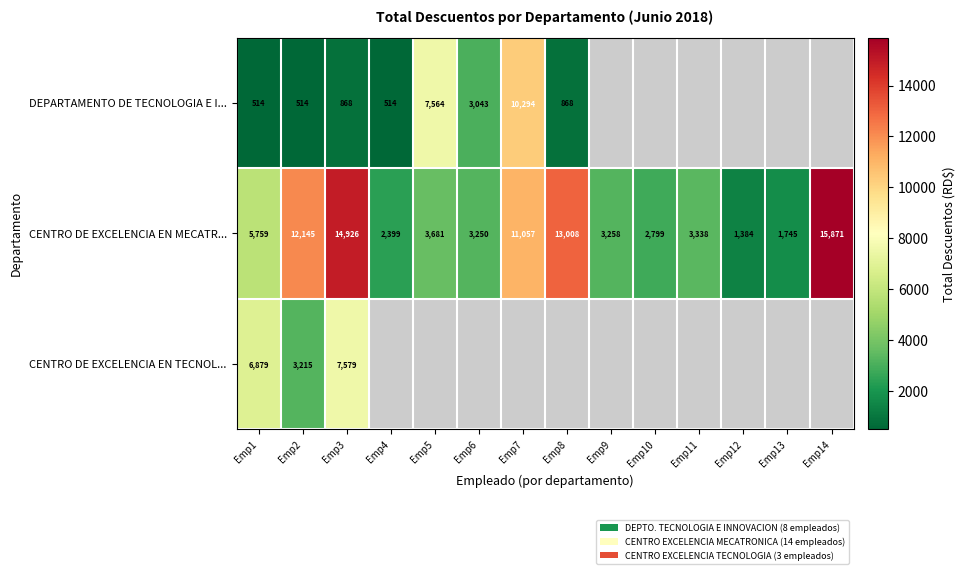

How many data points does each series have?

14